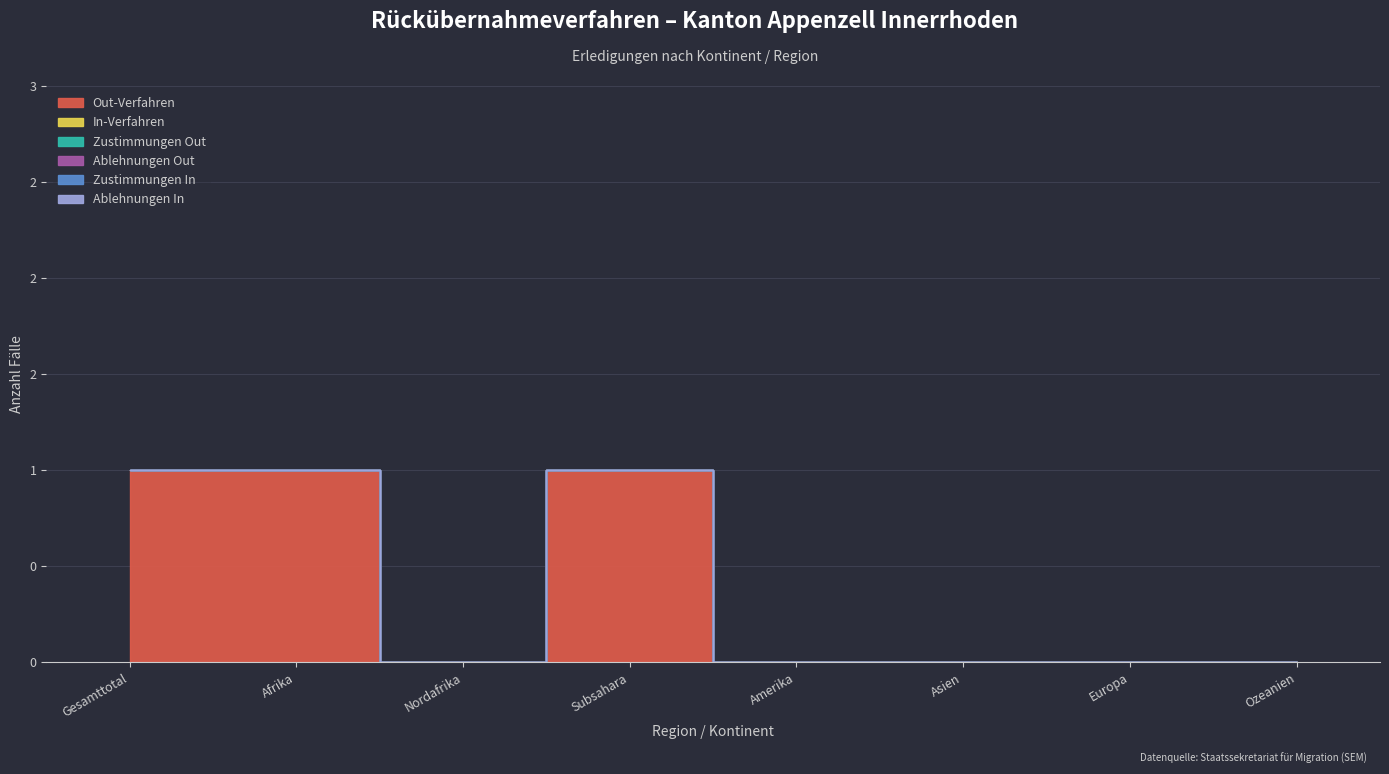

What position from the right is Nordafrika?

6